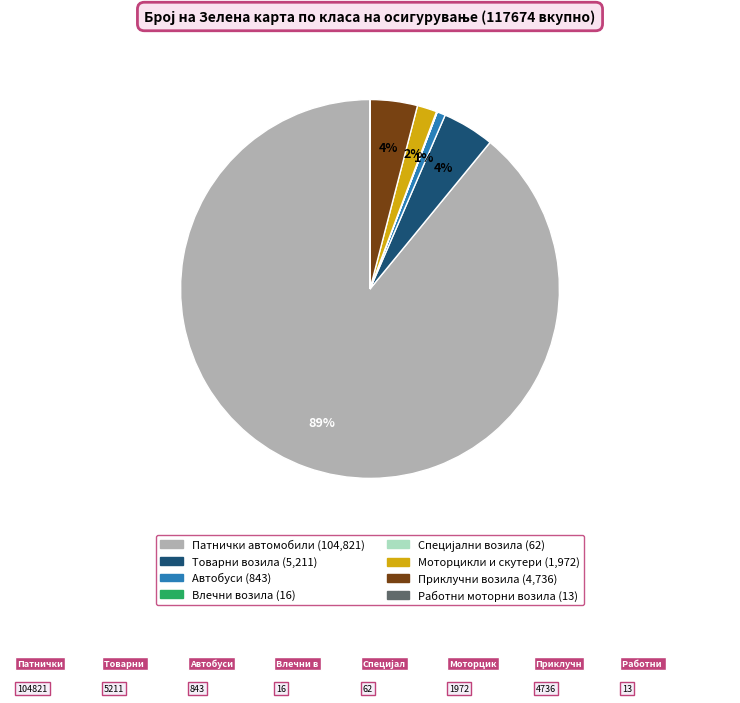

To the nearest percent, what is the difference between the Автобуси and Патнички автомобили slice percentages?

88%